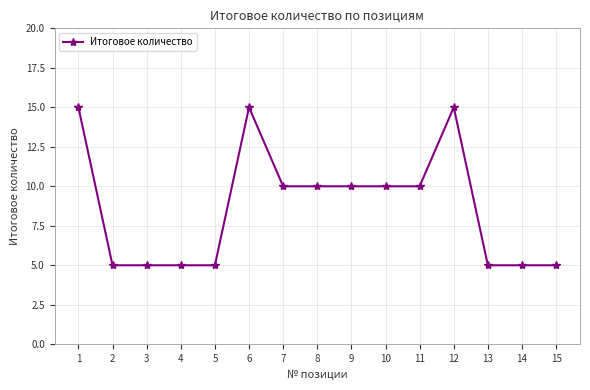

True or false: there are more than 1 points higher than both neighbors.

True